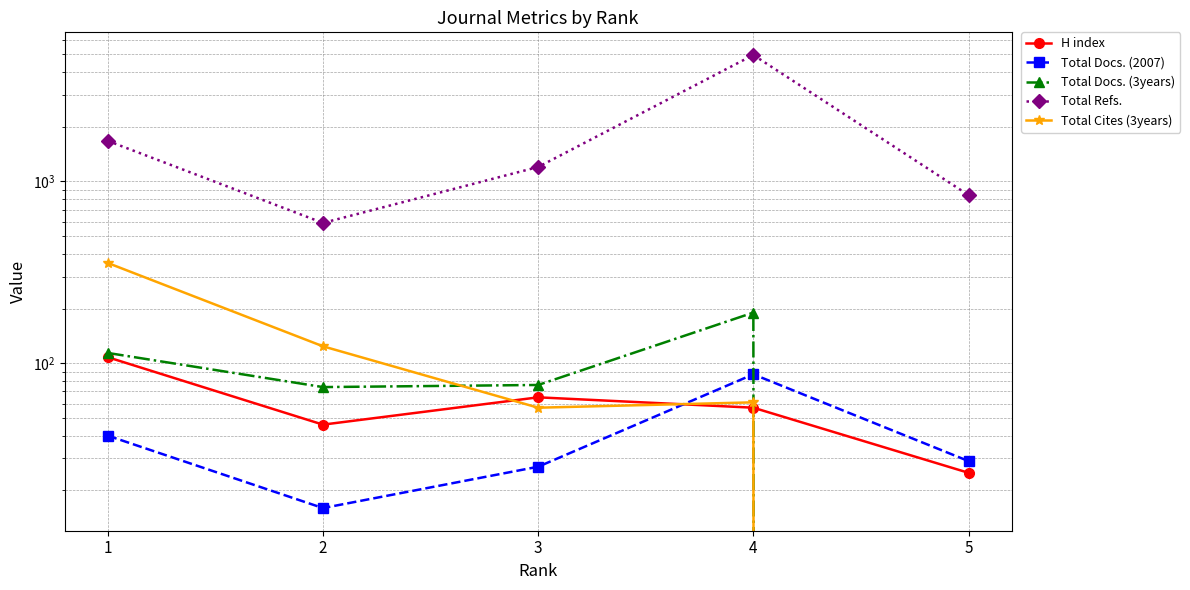

List the labels in order of Total Docs. (2007) value, smallest first.

2, 3, 5, 1, 4